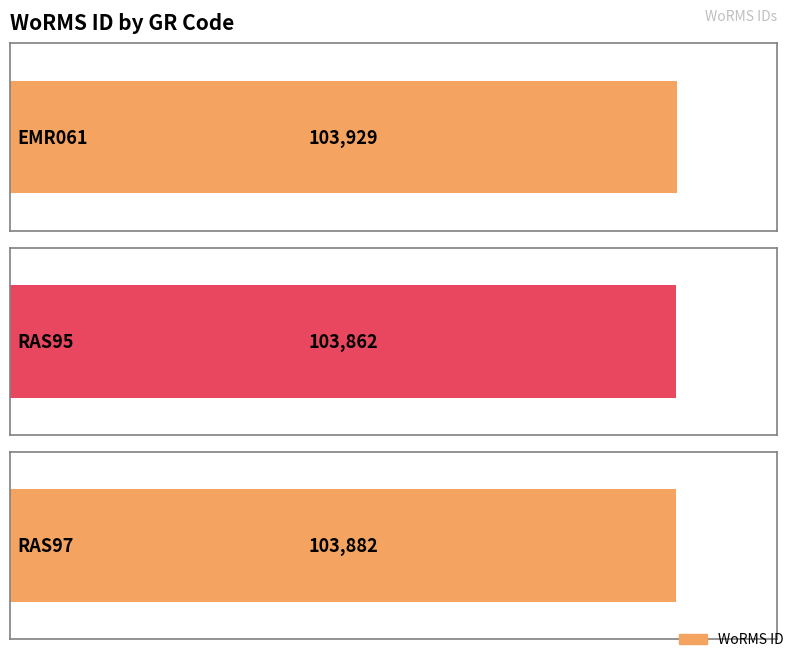

How many values are below 103882?

1